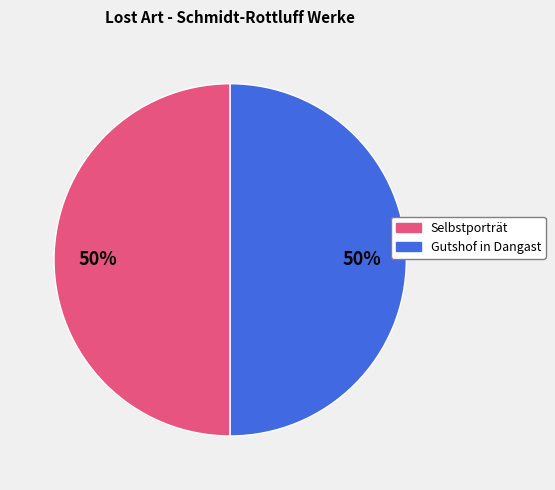

Is it true that Gutshof in Dangast is 56% of the pie?

False